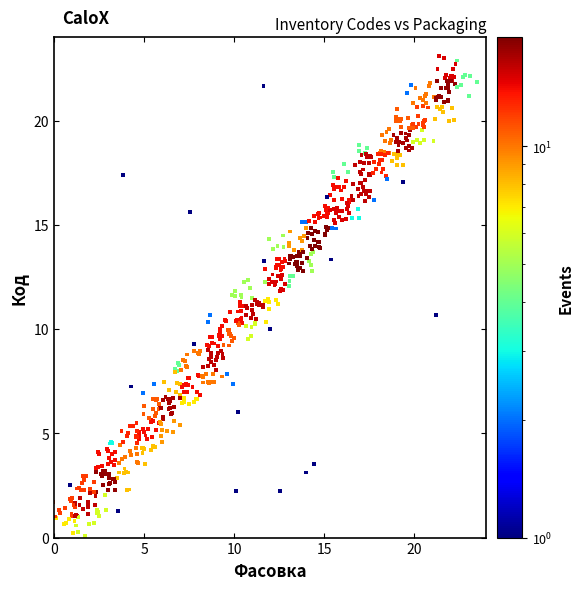

What is the range of Y values (max minus min)?

23.2